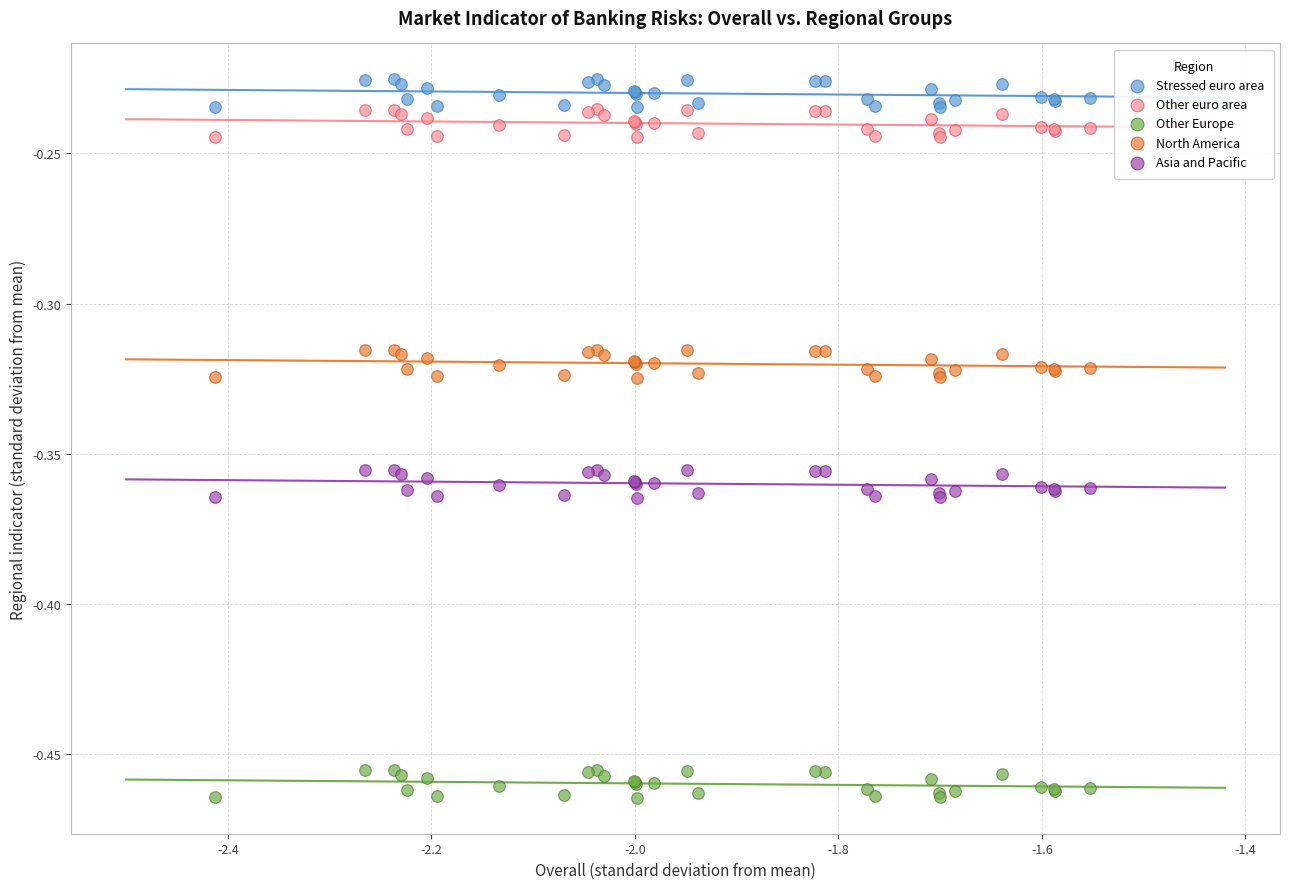

Which series contains the lowest Y value?

Other Europe